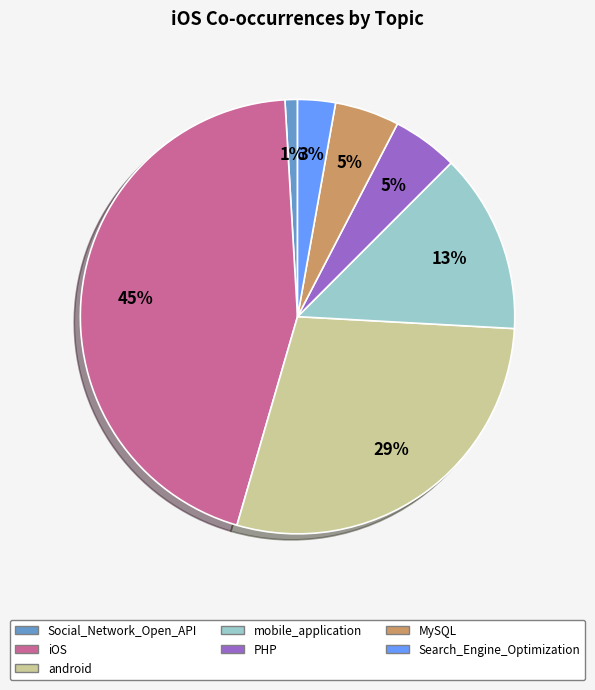

To the nearest percent, what is the combined percentage of iOS and android?

73%